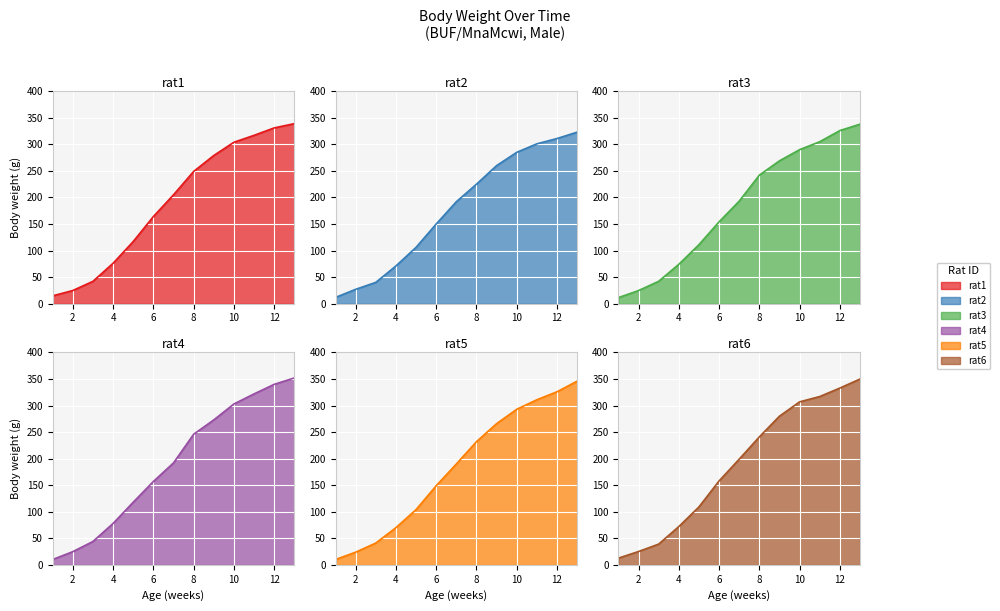

What is the difference between the highest and lowest values at 7?

15.0